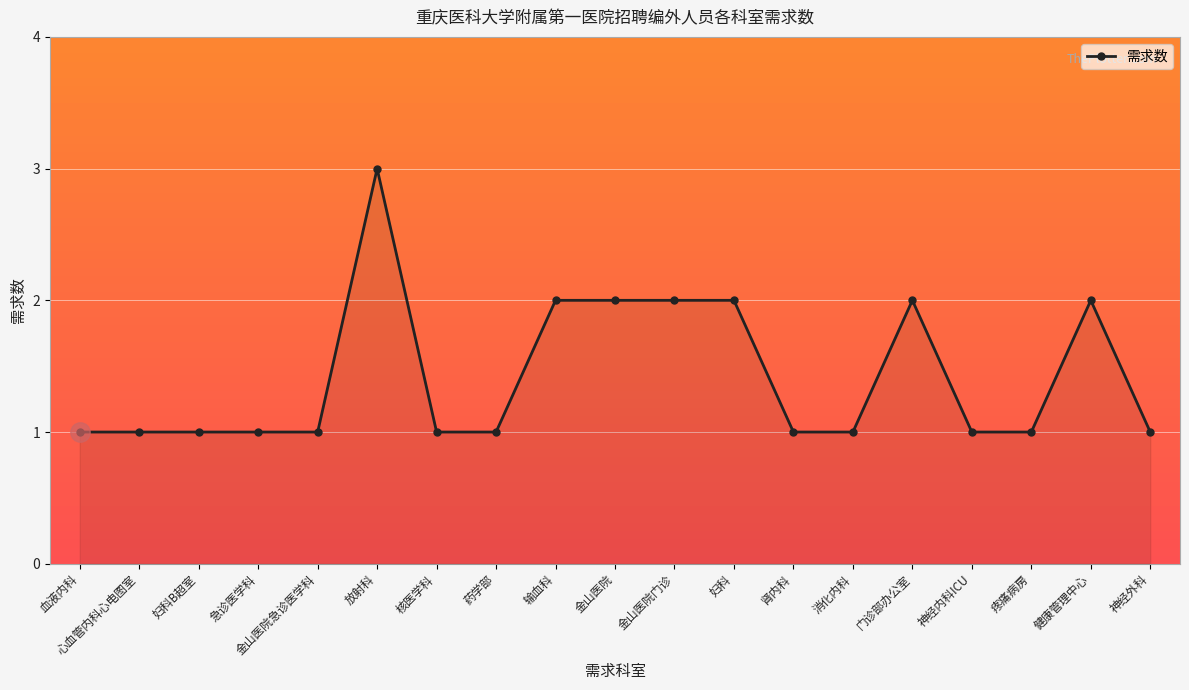

Is it true that the value at 药学部 is 1?

True